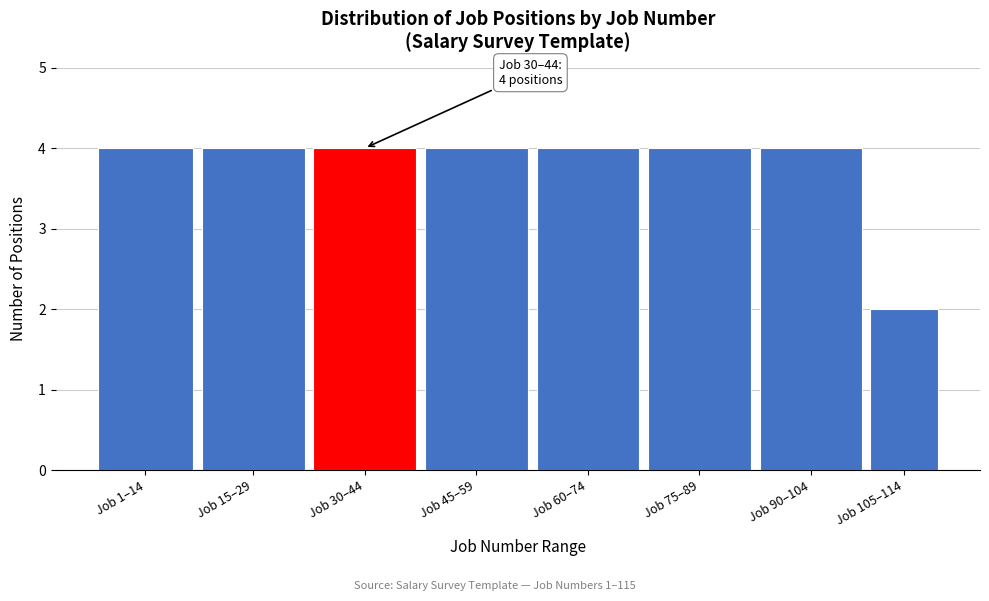

Reading right to left, list all the values displayed in this chart.

2	4	4	4	4	4	4	4